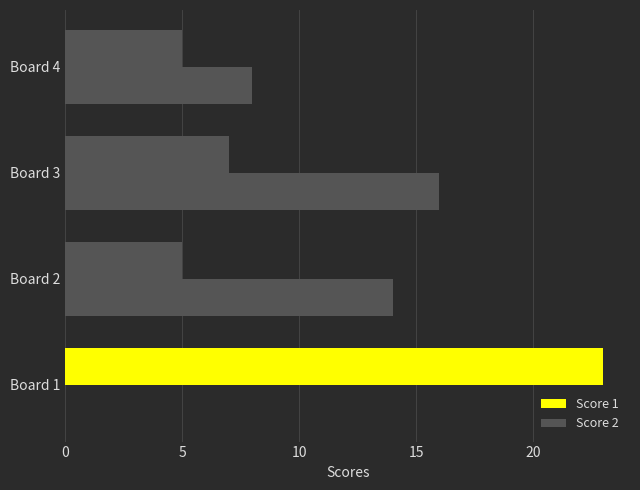

At how many categories does at least one series exceed 20?

1